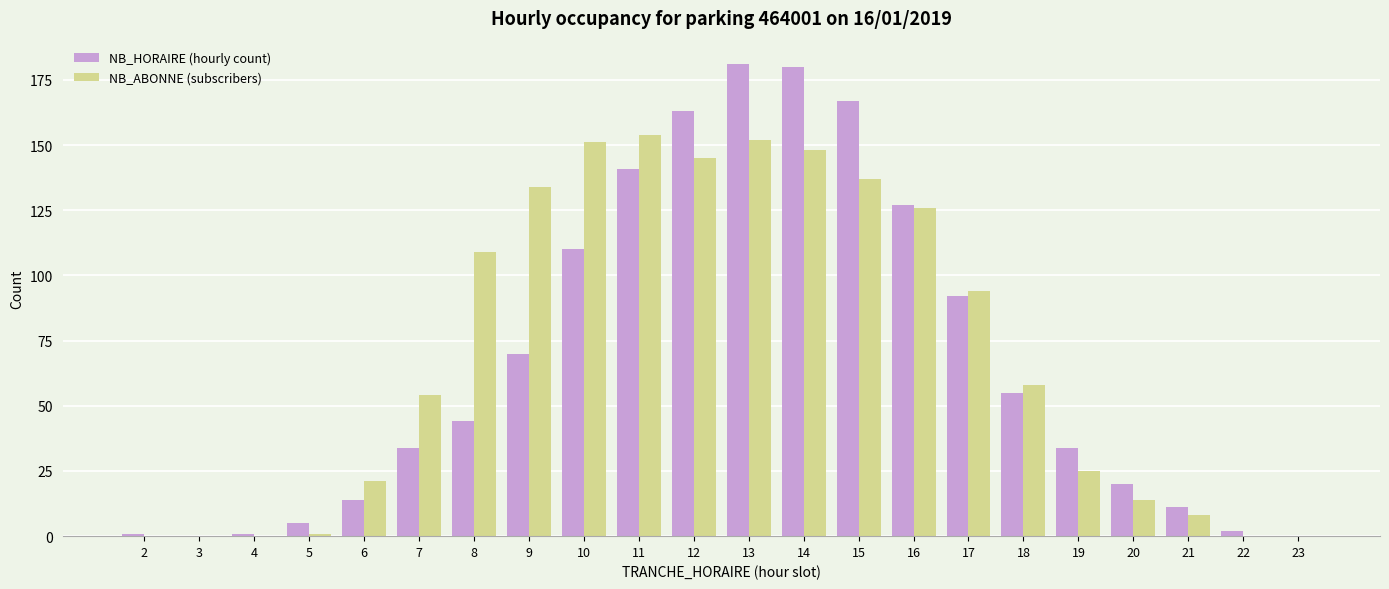

What is the greatest value displayed?

181